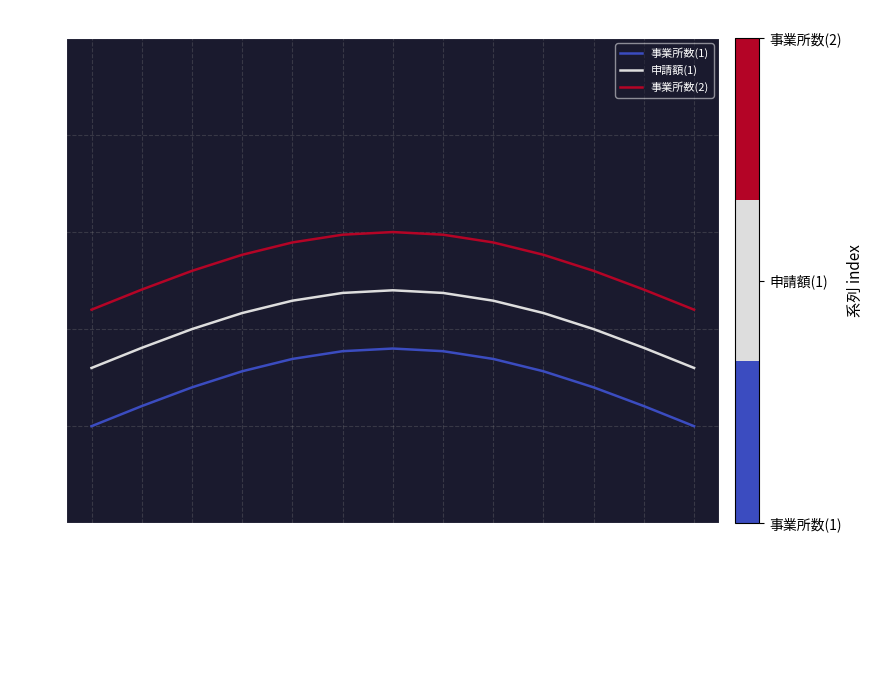

Rank the series by their maximum value, from highest to lowest.

事業所数(2), 申請額(1), 事業所数(1)